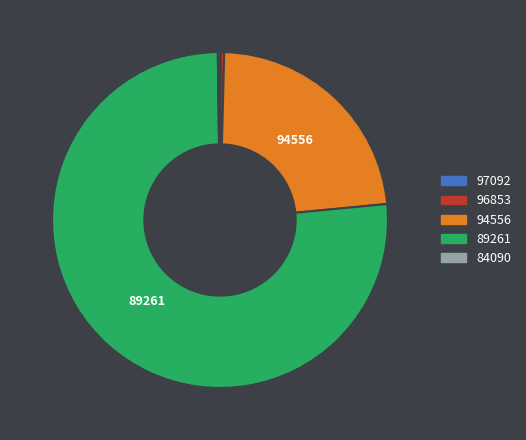

Which slice represents more than half of the pie?

89261